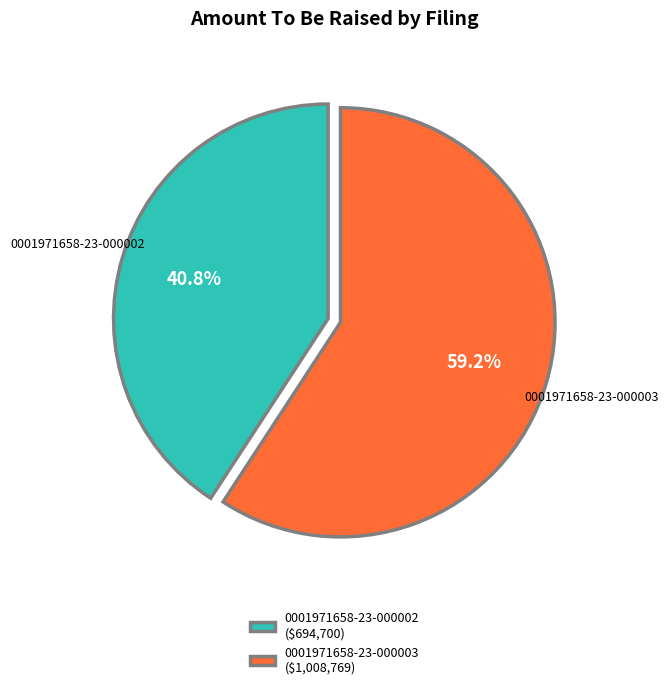

The 0001971658-23-000002 slice represents 33% of the pie. True or false?

False